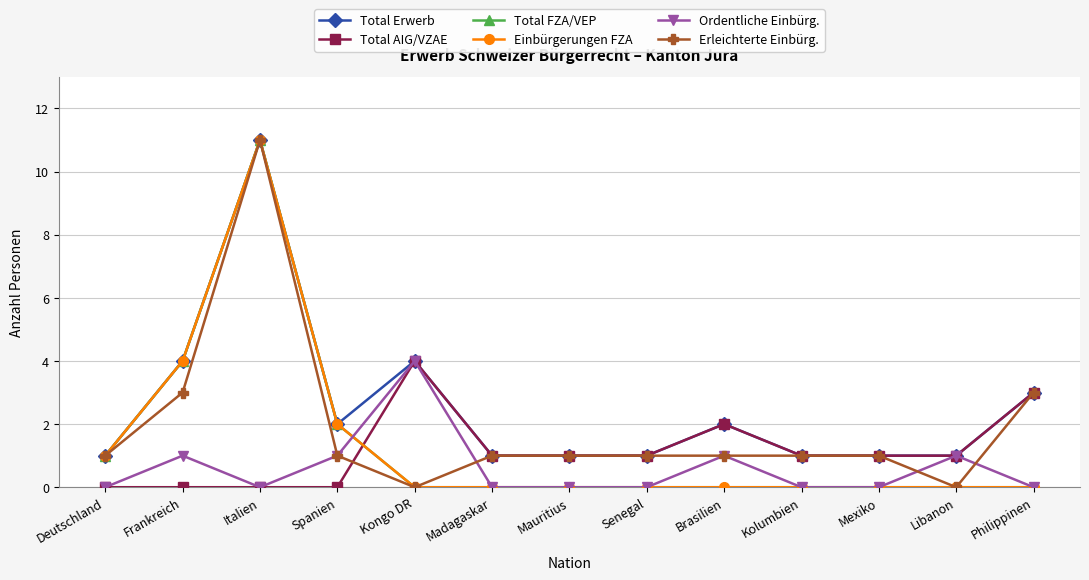

How many values in the Total FZA/VEP series exceed 0?

4